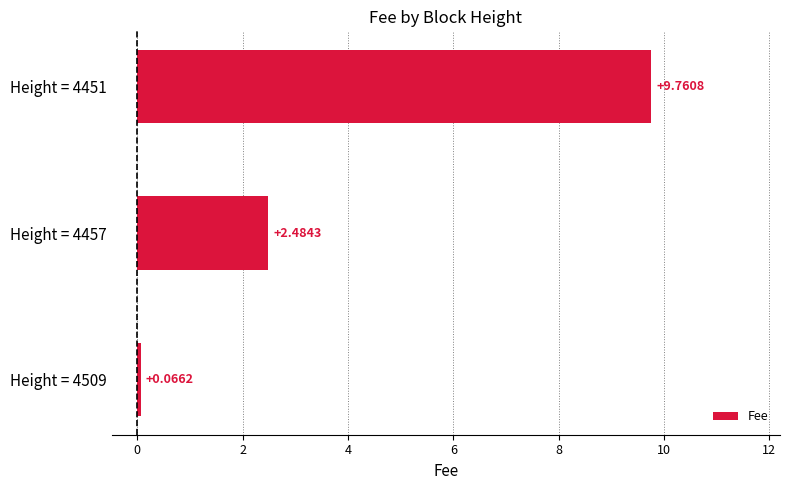

What is the sum of all values?

12.3